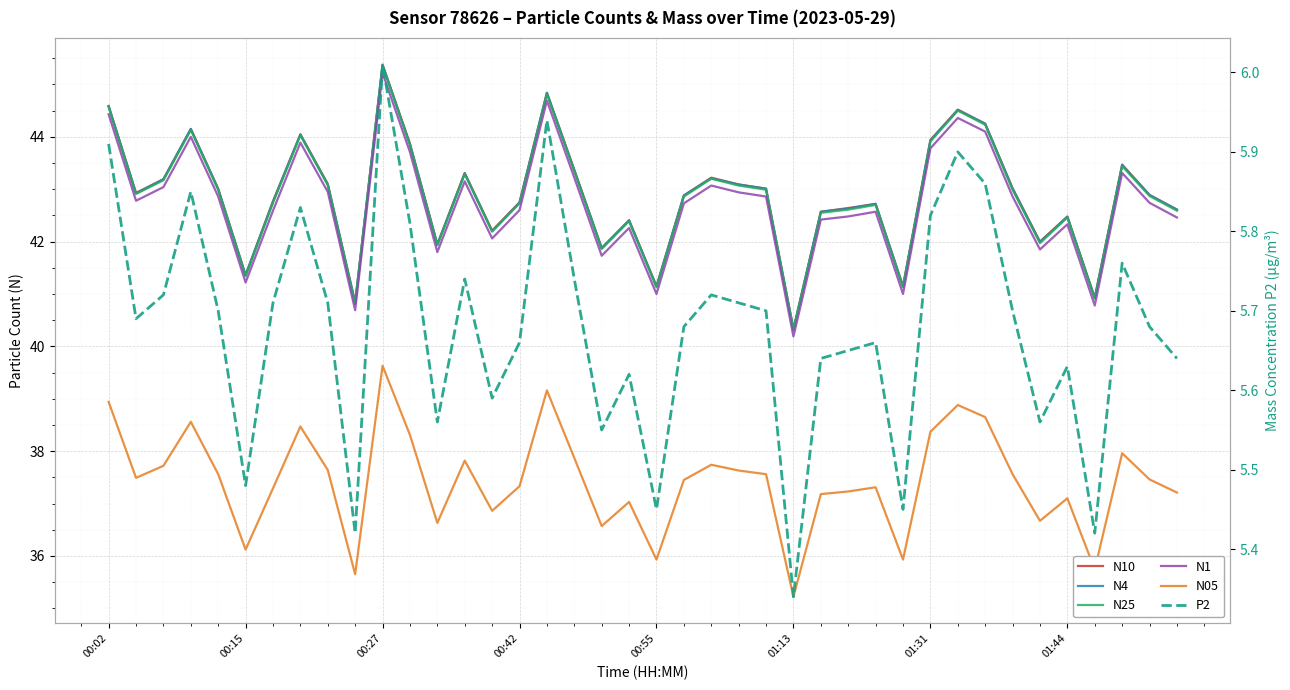

Reading left to right, extract all data points from this chart.

N10: 44.6	42.9	43.2	44.1	43.0	41.4	42.8	44.0	43.1	40.8	45.4	43.9	42.0	43.3	42.2	42.8	44.8	43.4	41.9	42.4	41.1	42.9	43.2	43.1	43.0	40.3	42.6	42.6	42.7	41.1	43.9	44.5	44.2	43.0	42.0	42.5	40.9	43.5	42.9	42.6
N4: 44.6	42.9	43.2	44.1	43.0	41.4	42.8	44.0	43.1	40.8	45.4	43.9	41.9	43.3	42.2	42.7	44.8	43.4	41.9	42.4	41.1	42.9	43.2	43.1	43.0	40.3	42.6	42.6	42.7	41.1	43.9	44.5	44.2	43.0	42.0	42.5	40.9	43.5	42.9	42.6
N25: 44.6	42.9	43.2	44.1	43.0	41.3	42.7	44.0	43.1	40.8	45.4	43.8	41.9	43.3	42.2	42.7	44.8	43.4	41.9	42.4	41.1	42.9	43.2	43.1	43.0	40.3	42.5	42.6	42.7	41.1	43.9	44.5	44.2	43.0	42.0	42.5	40.9	43.4	42.9	42.6
N1: 44.4	42.8	43.0	44.0	42.9	41.2	42.6	43.9	43.0	40.7	45.2	43.7	41.8	43.1	42.1	42.6	44.7	43.2	41.7	42.3	41.0	42.7	43.1	42.9	42.9	40.2	42.4	42.5	42.6	41.0	43.8	44.4	44.1	42.9	41.9	42.3	40.8	43.3	42.7	42.5
N05: 38.9	37.5	37.7	38.6	37.6	36.1	37.3	38.5	37.6	35.6	39.6	38.3	36.6	37.8	36.9	37.3	39.2	37.9	36.6	37.0	35.9	37.5	37.7	37.6	37.6	35.2	37.2	37.2	37.3	35.9	38.4	38.9	38.6	37.6	36.7	37.1	35.7	38.0	37.5	37.2
P2: 5.9	5.7	5.7	5.8	5.7	5.5	5.7	5.8	5.7	5.4	6.0	5.8	5.6	5.7	5.6	5.7	5.9	5.7	5.5	5.6	5.5	5.7	5.7	5.7	5.7	5.3	5.6	5.7	5.7	5.5	5.8	5.9	5.9	5.7	5.6	5.6	5.4	5.8	5.7	5.6